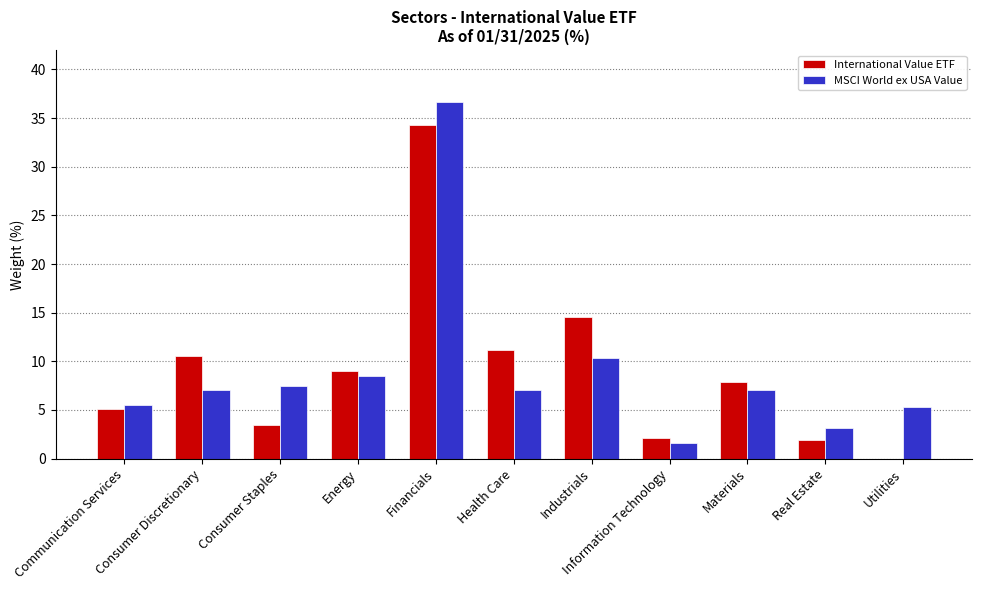

What is the average value of the International Value ETF series?

9.1